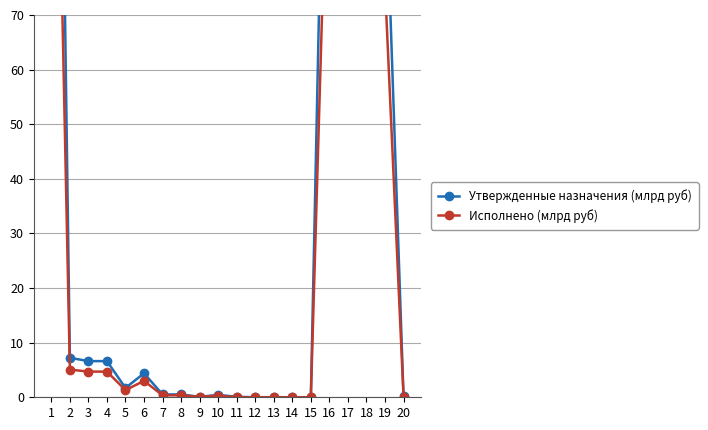

How many data points in Утвержденные назначения (млрд руб) are above 1?

10